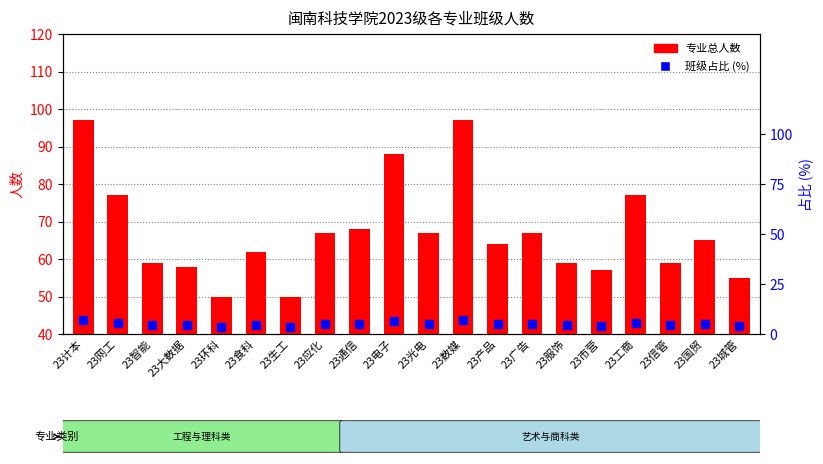

At which category is the sum across all series the highest?

23计本